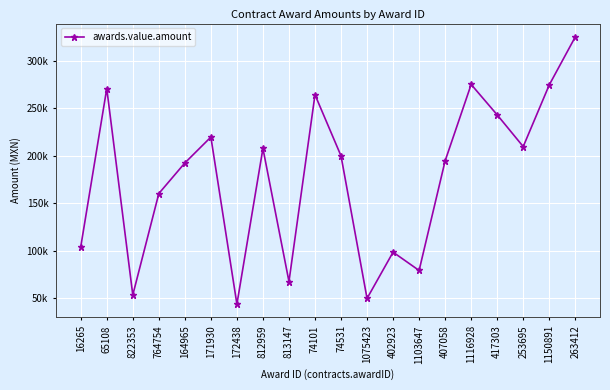

Is this an area chart (filled region under the line)?

No